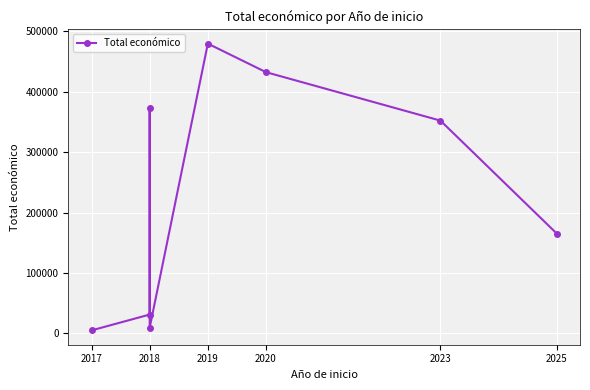

True or false: the data has more than 2 interior local peaks.

False